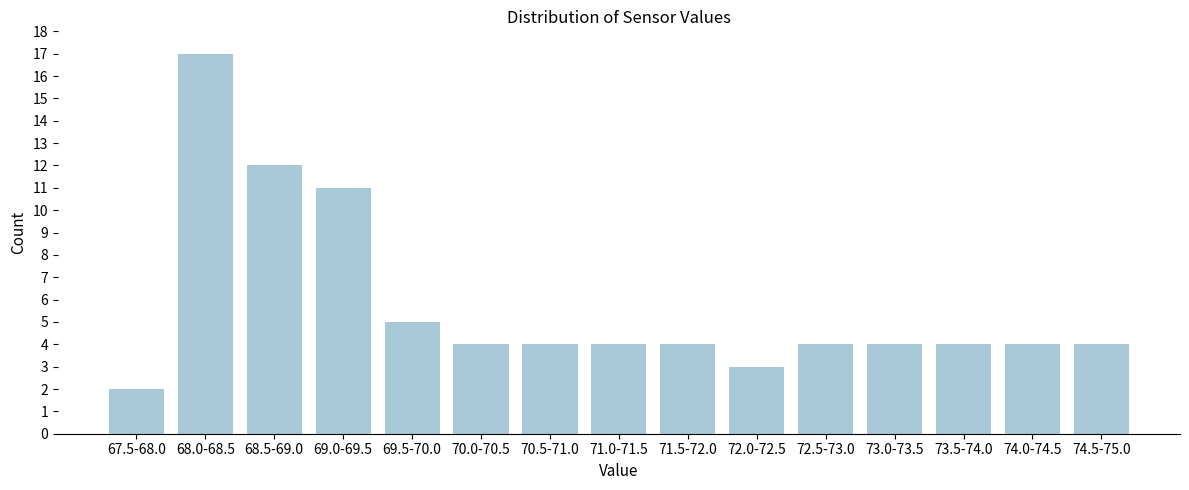

Reading left to right, list all the values displayed in this chart.

67.5-68.0=2	68.0-68.5=17	68.5-69.0=12	69.0-69.5=11	69.5-70.0=5	70.0-70.5=4	70.5-71.0=4	71.0-71.5=4	71.5-72.0=4	72.0-72.5=3	72.5-73.0=4	73.0-73.5=4	73.5-74.0=4	74.0-74.5=4	74.5-75.0=4